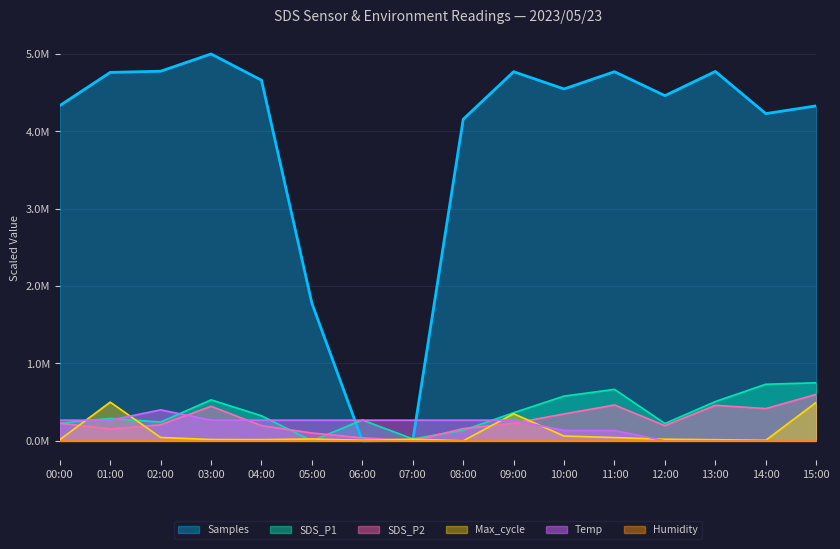

True or false: Temp has a value of 140900.6 at 08:00.

False